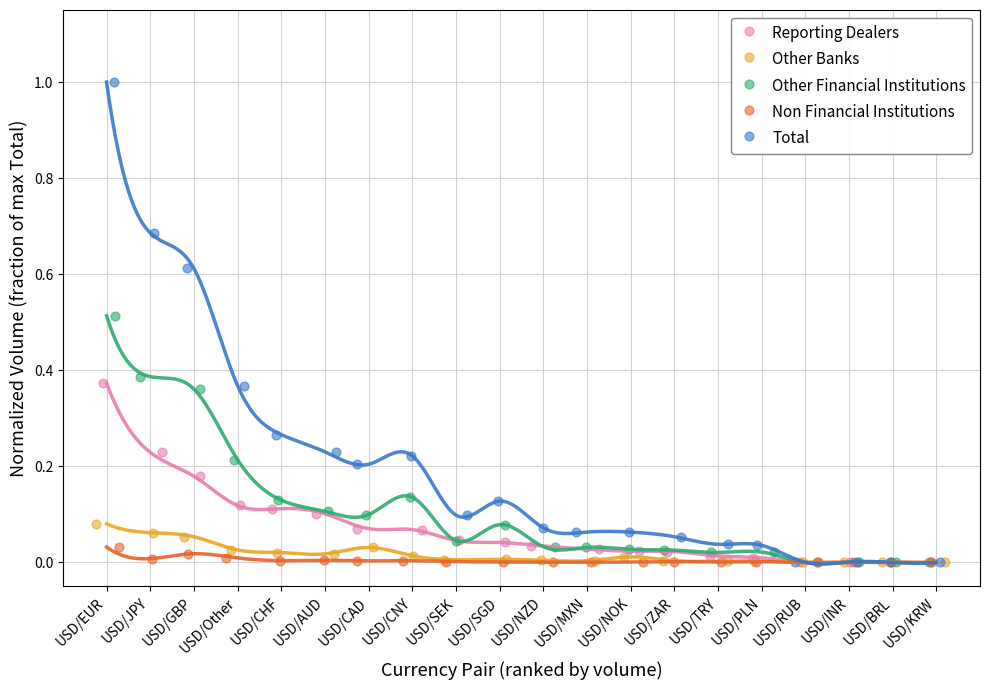

Which series reaches the maximum Y coordinate?

Total